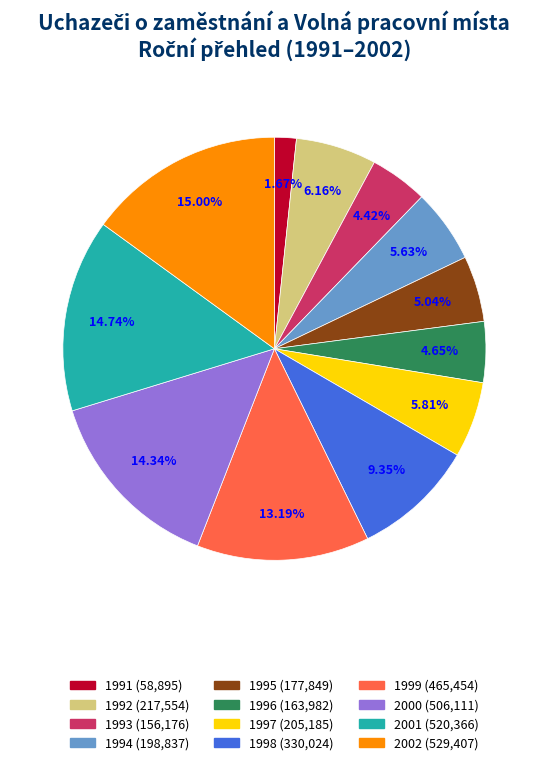

To the nearest percent, what is the average slice percentage?

8%